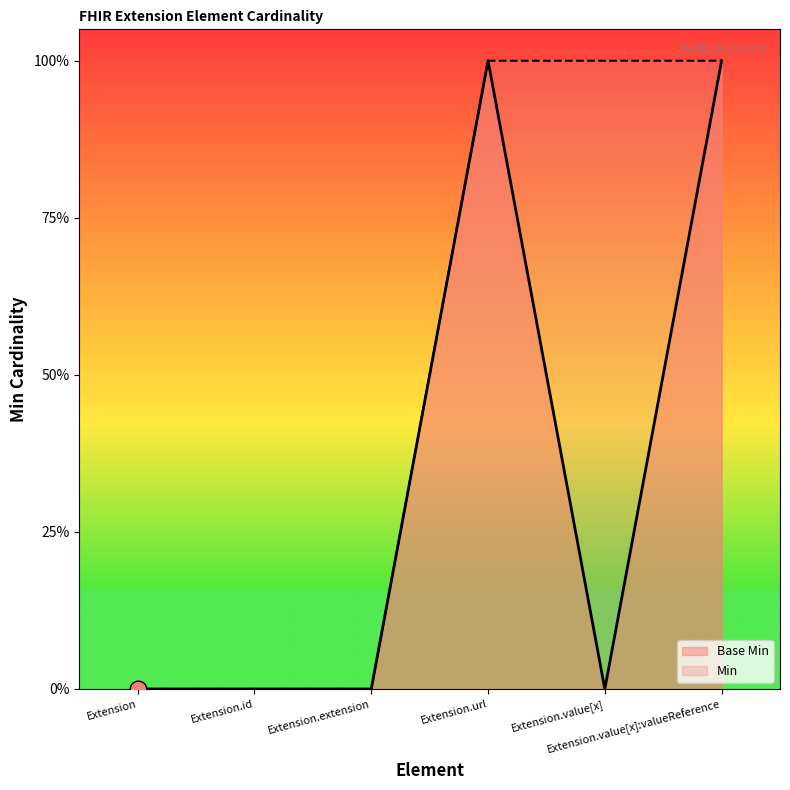

Reading left to right, what are all the values shown in this chart?

Extension=0	Extension.id=0	Extension.extension=0	Extension.url=1	Extension.value[x]=0	Extension.value[x]:valueReference=1